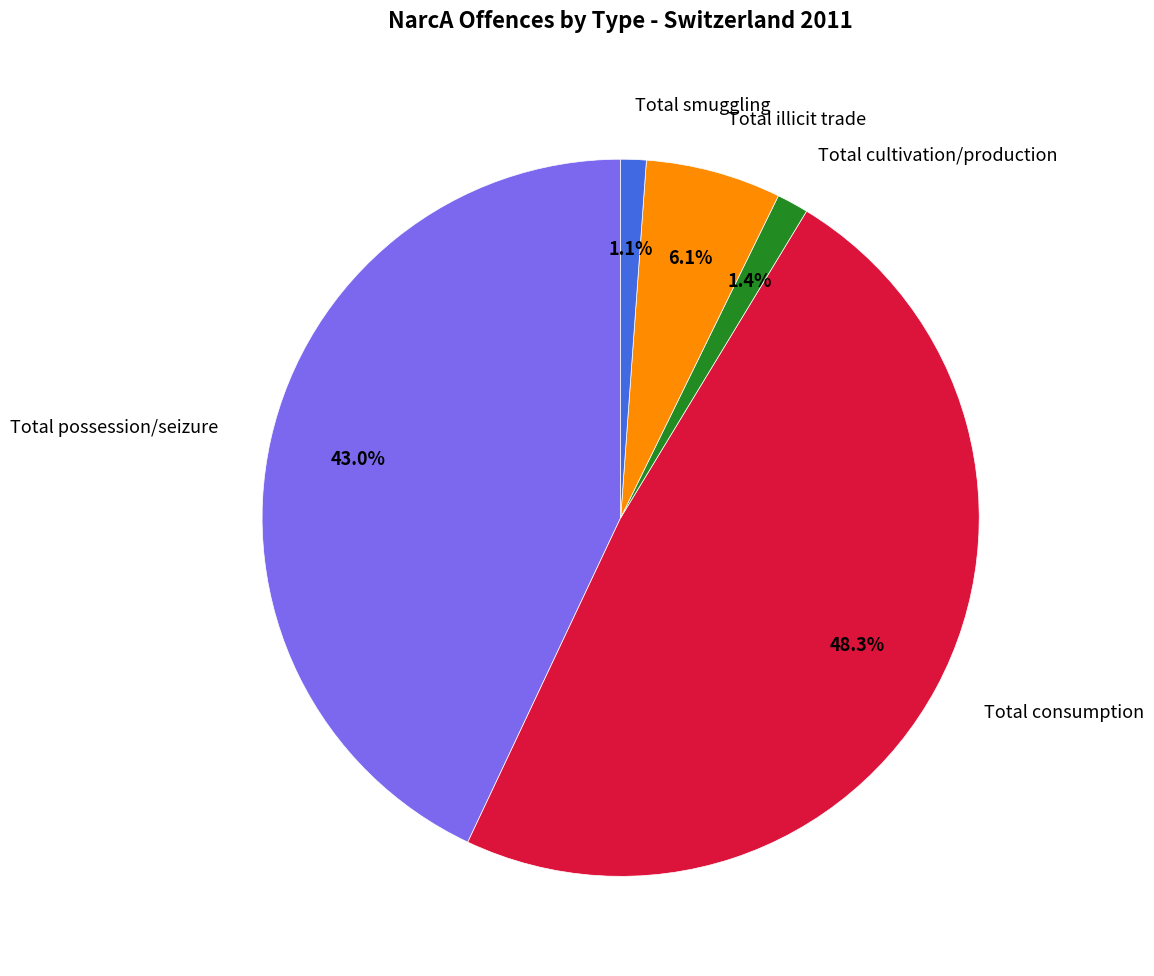

What is the largest slice in the pie chart?

Total consumption